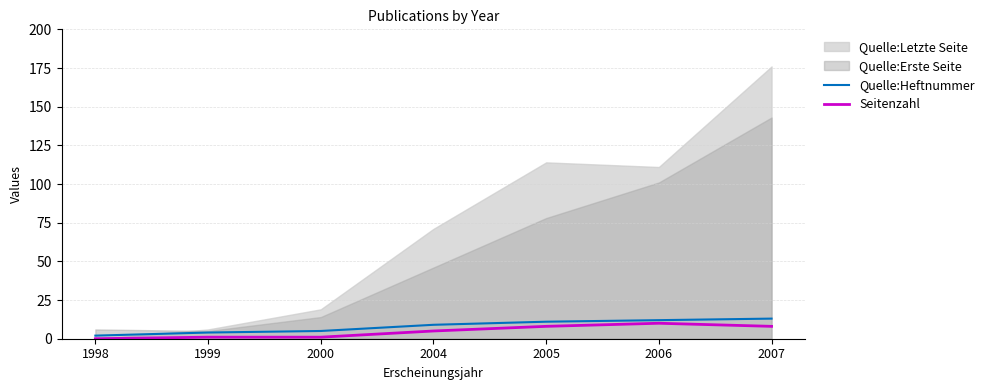

True or false: Seitenzahl and Quelle:Heftnummer cross at least once.

False